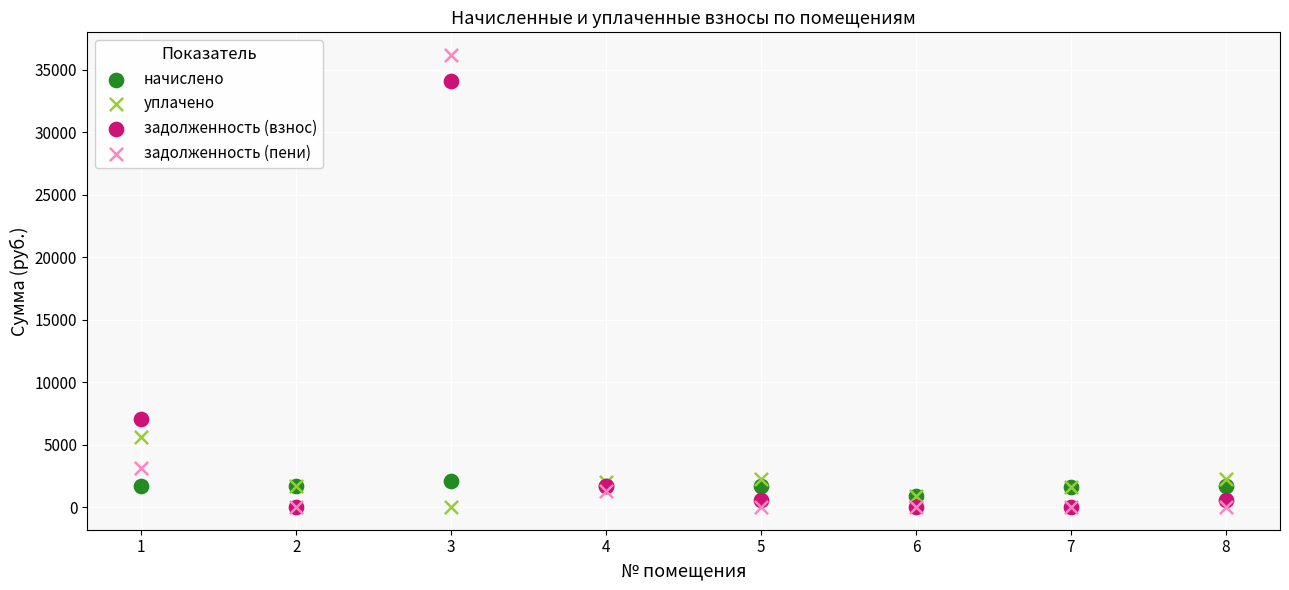

In the задолженность (пени) series, what Y value is closest to 18088?

3123.1